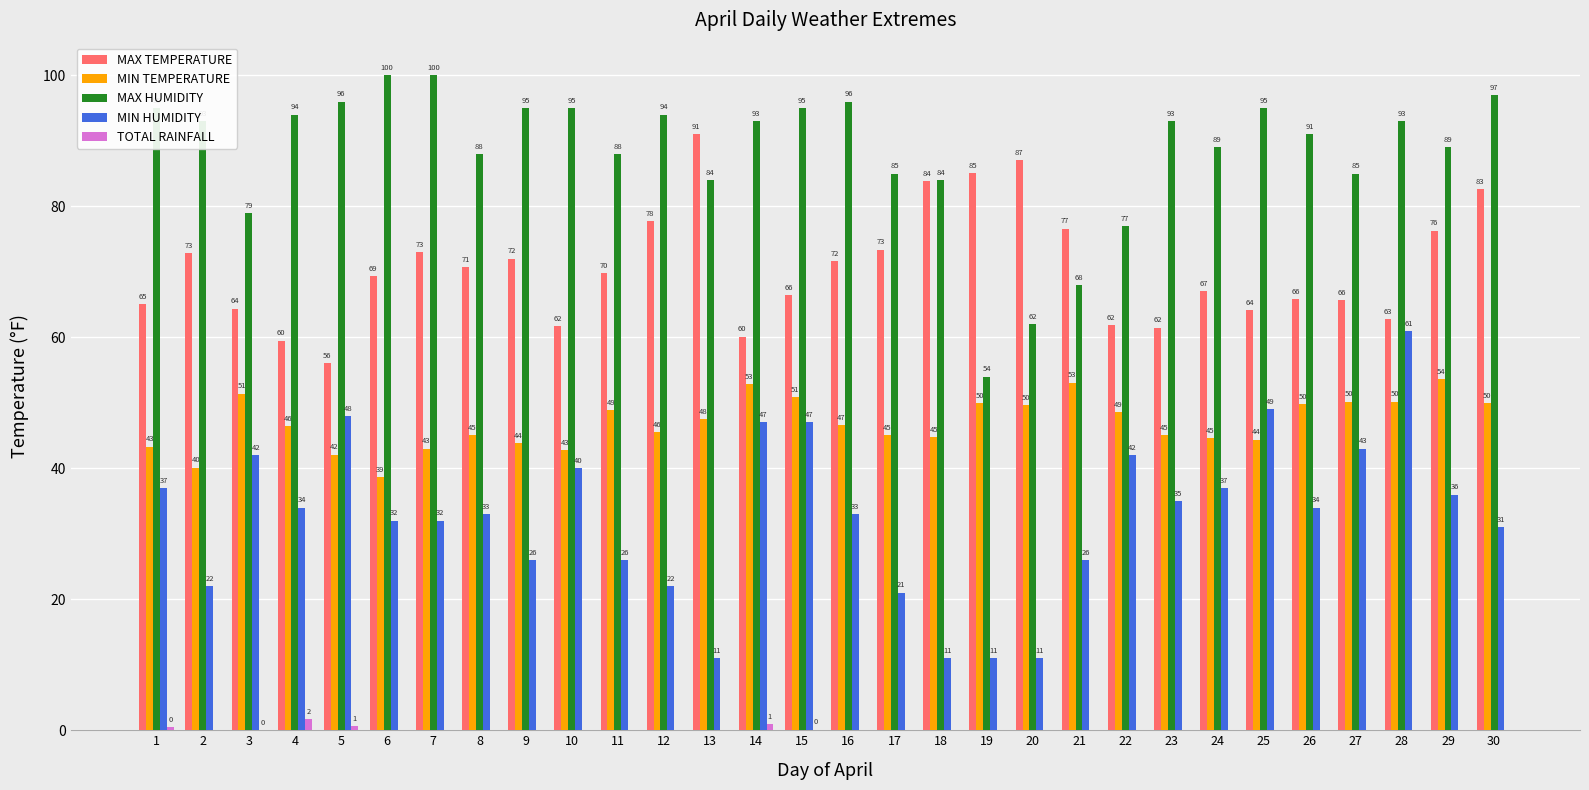

Between 20 and 28, which series saw the biggest shift?

MIN HUMIDITY